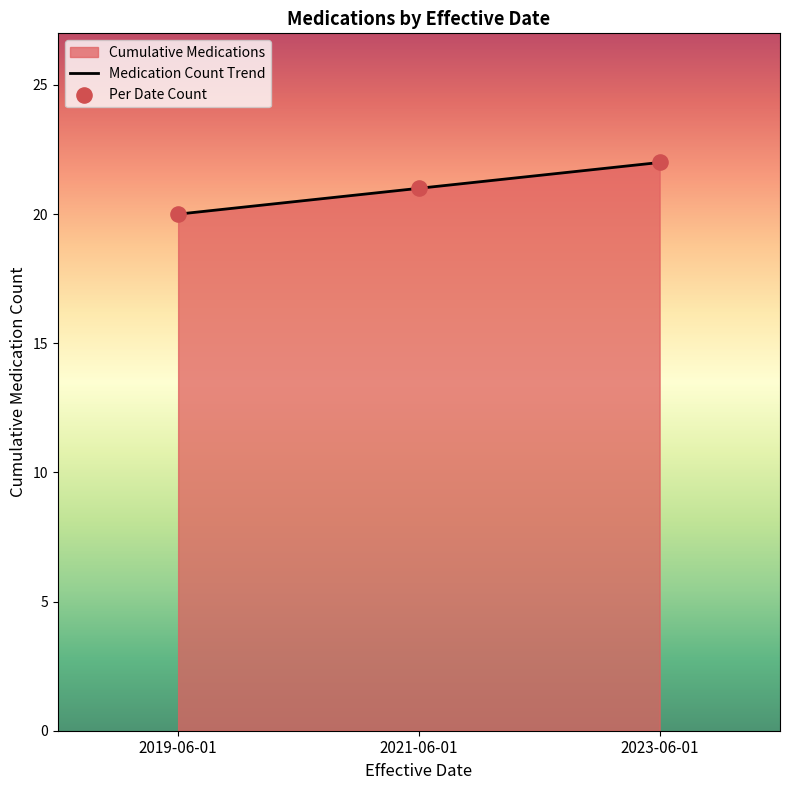

Is the value of Per Date Count at 2023-06-01 greater than the value of Medication Count Trend at 2019-06-01?

Yes